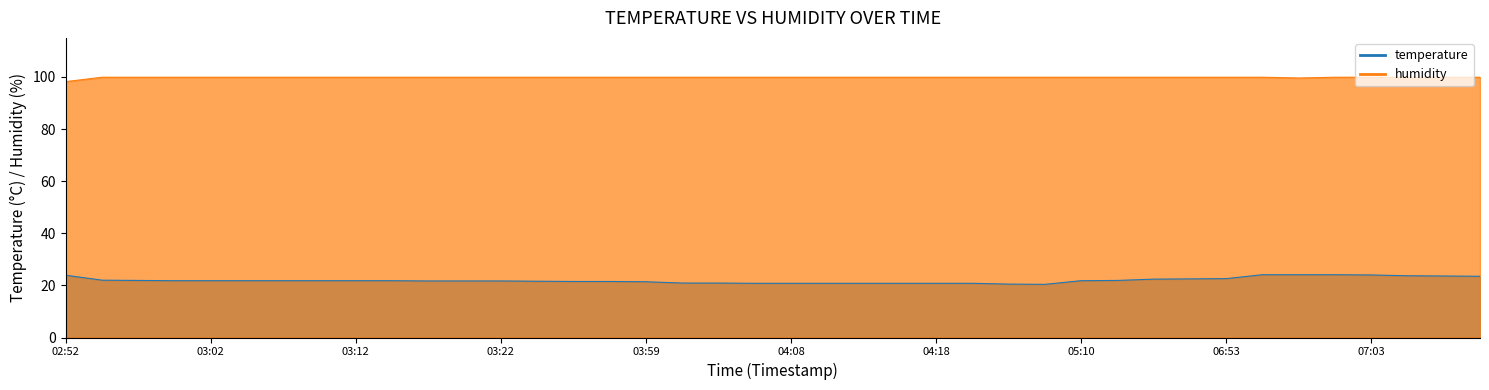

What is the label of the 19th point from the right?

04:11